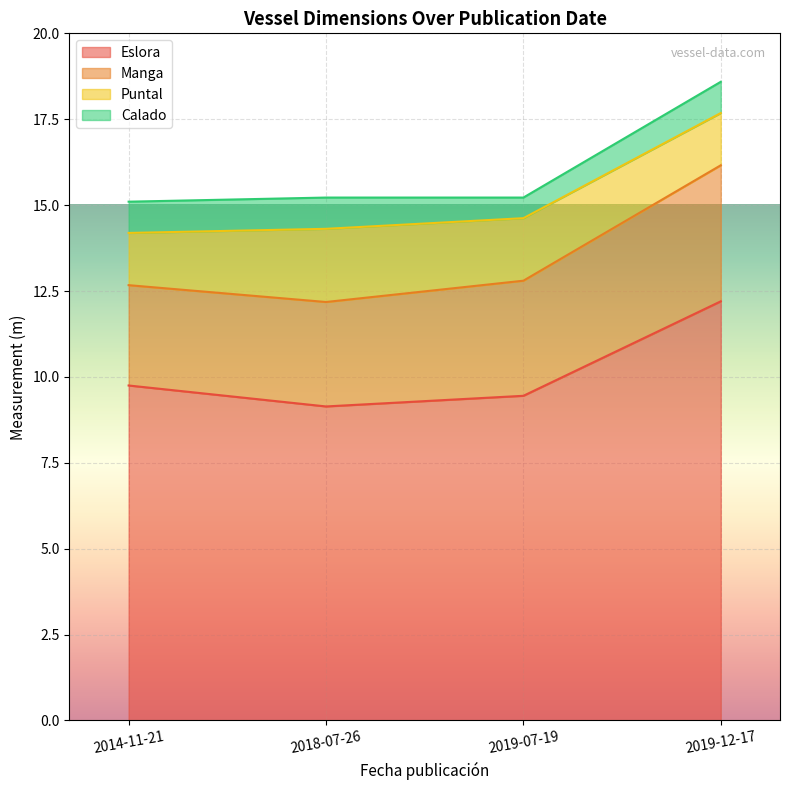

What is the difference between the Manga values at 2019-07-19 and 2014-11-21?

0.4